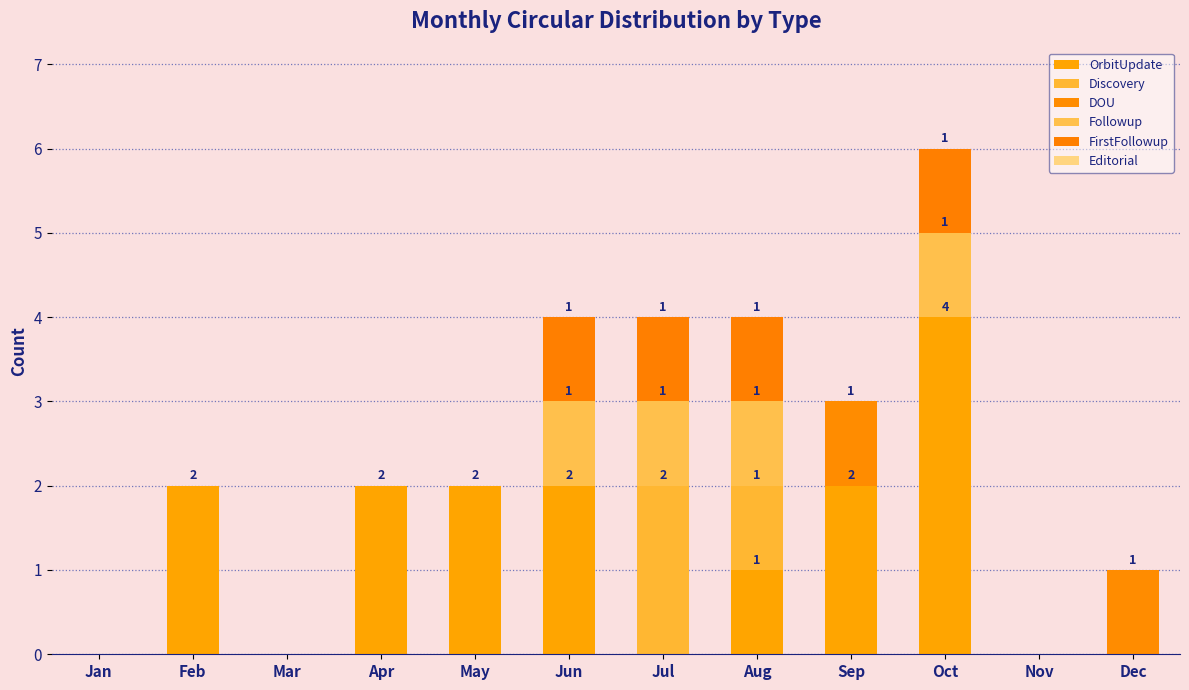

At Sep, list the series in order from smallest to largest.

Discovery, Followup, FirstFollowup, Editorial, DOU, OrbitUpdate